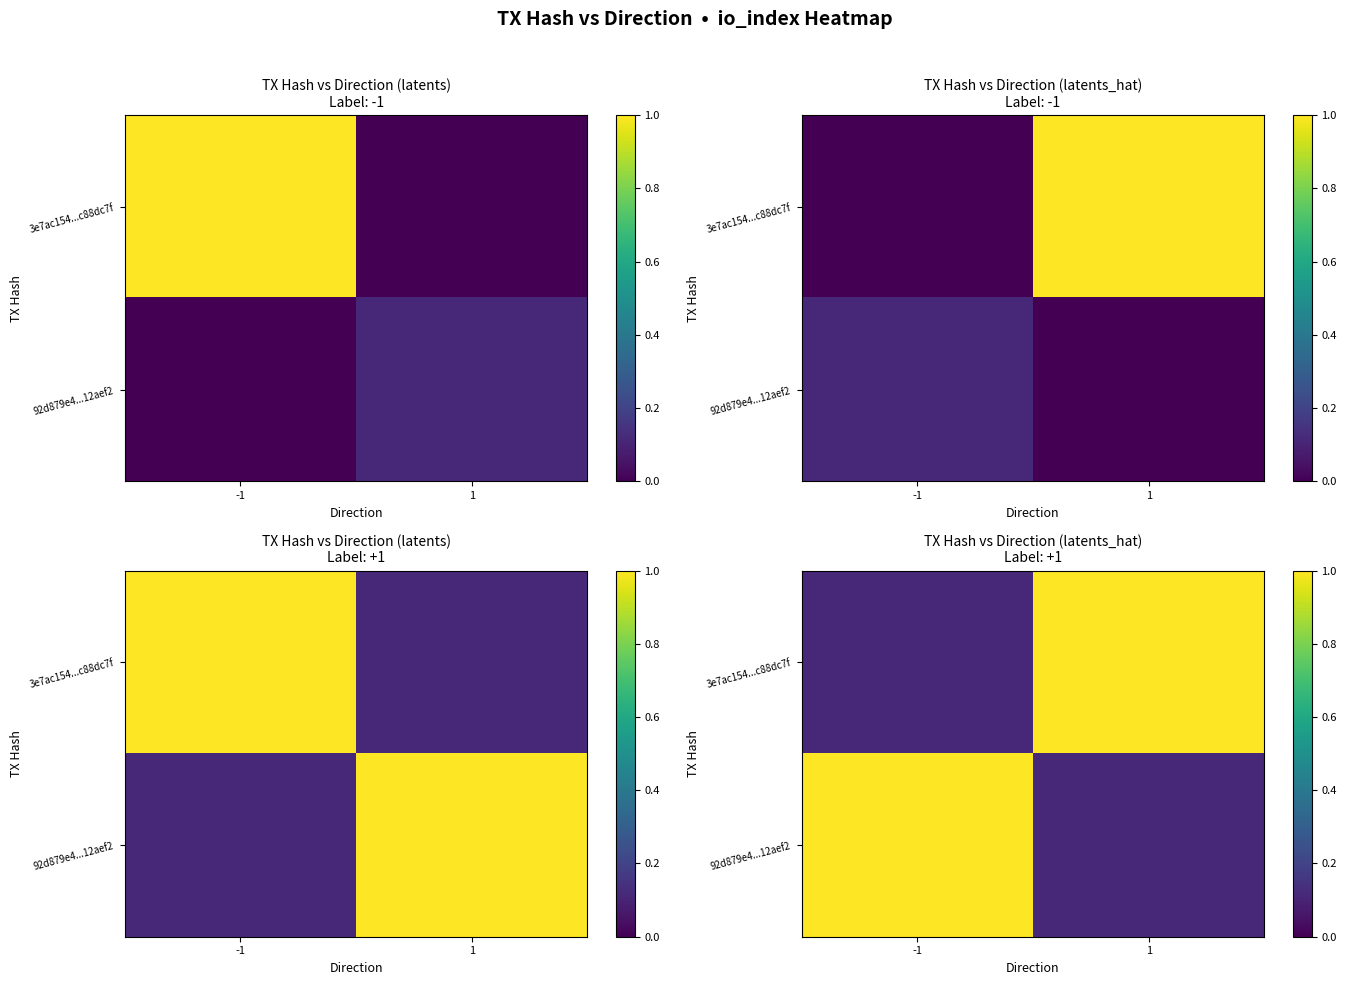

What is the spread (max minus min) of values at -1?

0.9